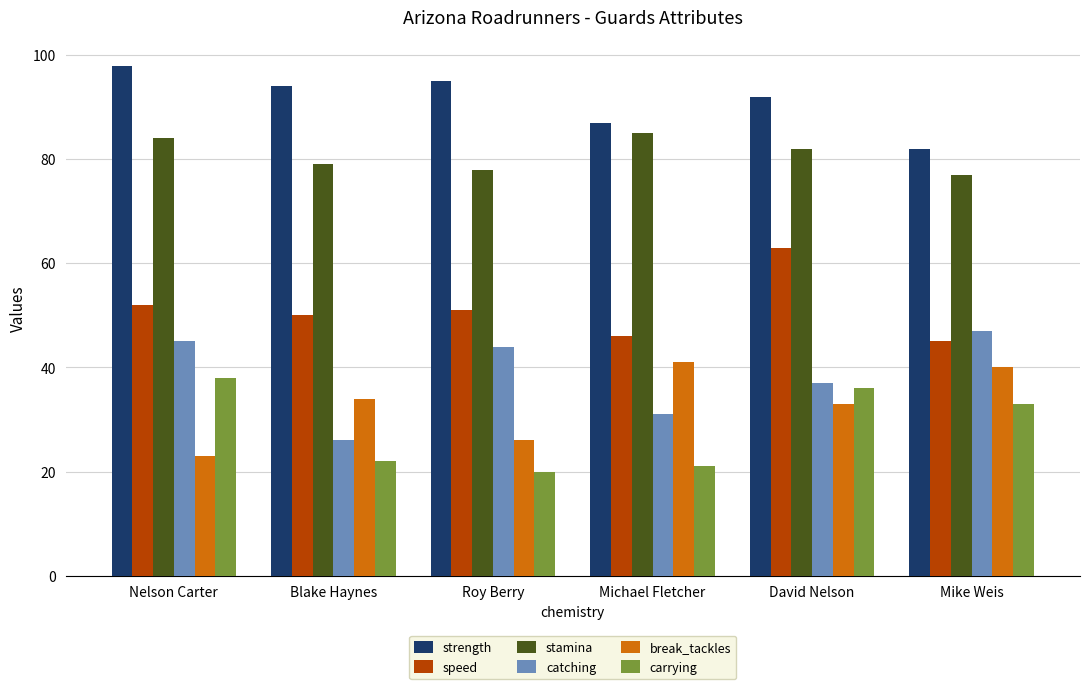

What is the difference between the maximum and minimum values in the strength series?

16